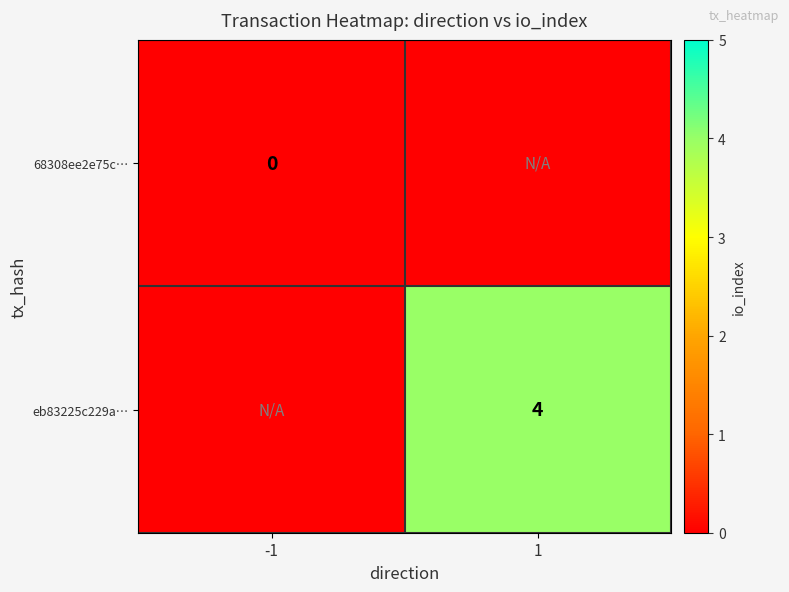

The value of eb83225c229a… at 1 is 7. True or false?

False